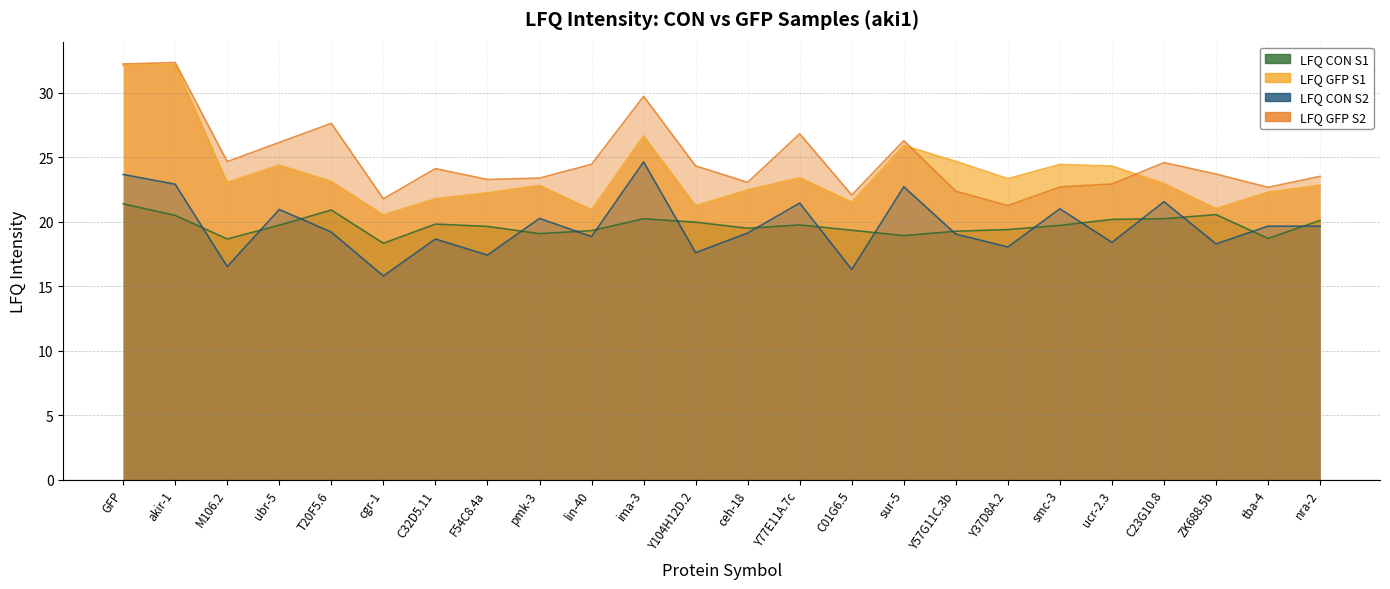

Is it true that LFQ GFP S1 equals 30.2 at C23G10.8?

False